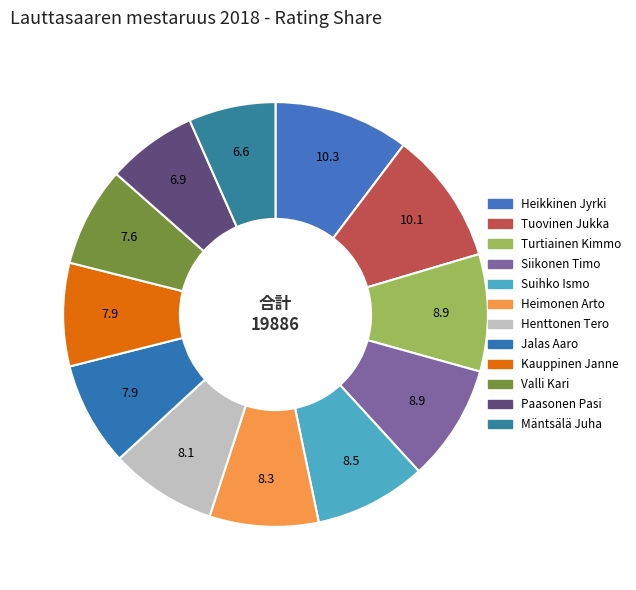

Which category has the smallest portion of the pie?

Mäntsälä Juha